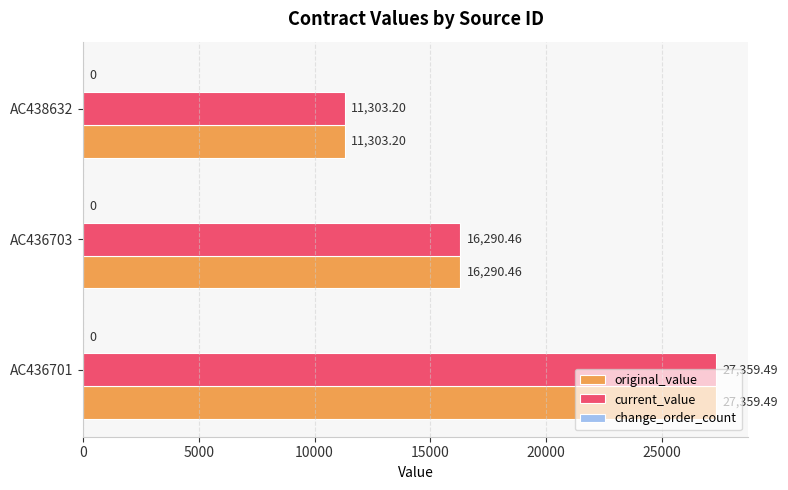

At which label does current_value reach its minimum?

AC438632